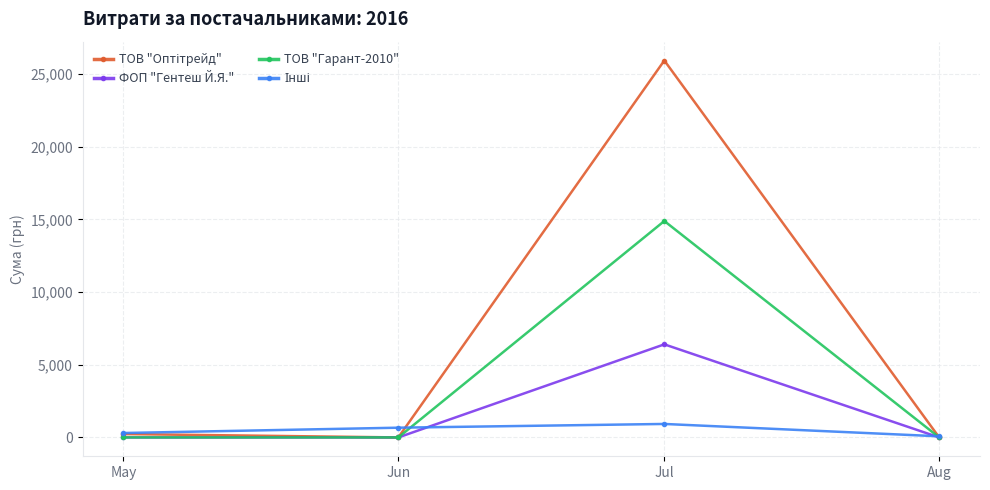

The ФОП "Гентеш Й.Я." series shows -3060.3 at Jun. True or false?

False